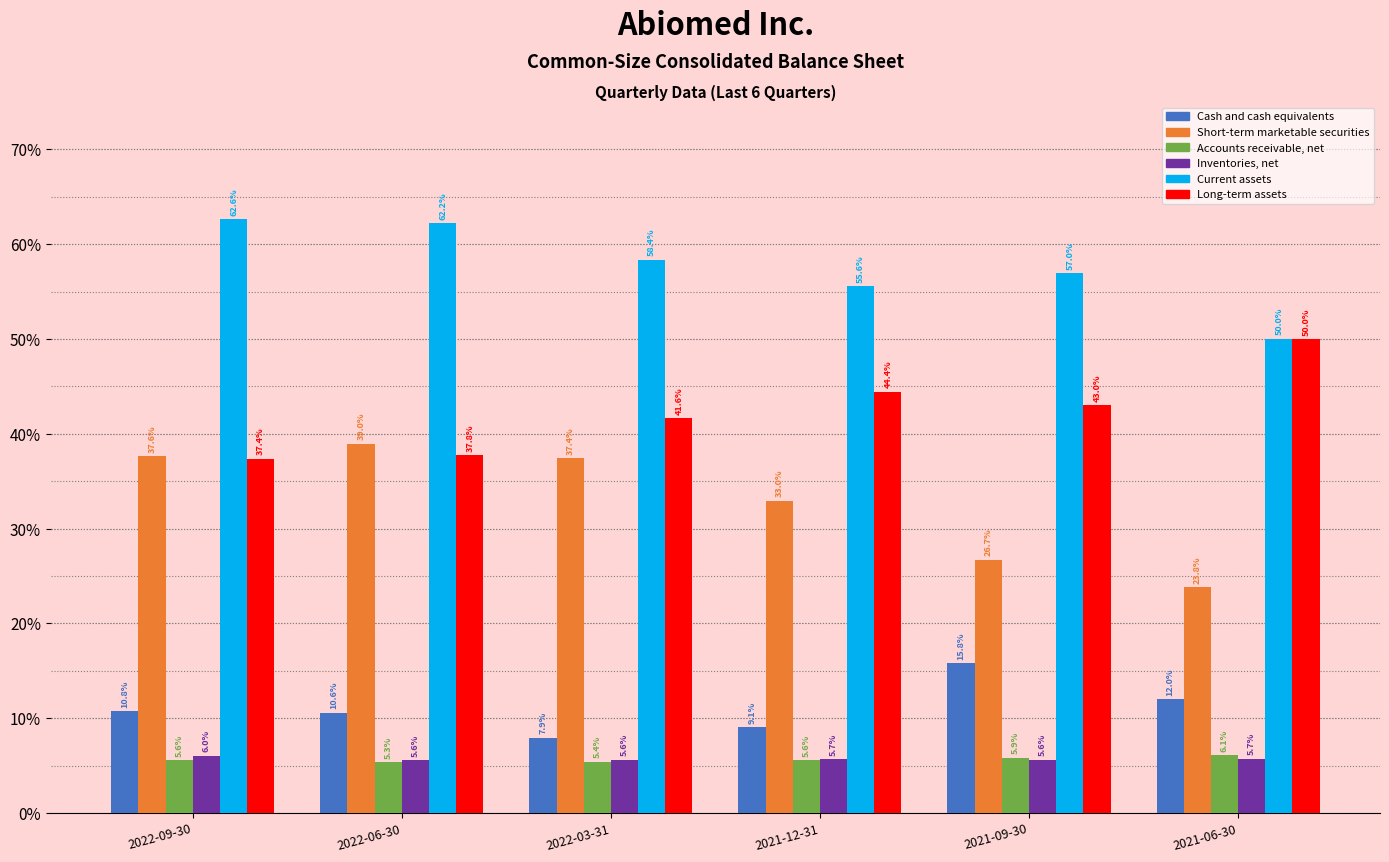

What is the approximate value of Long-term assets at 2022-09-30?

0.4